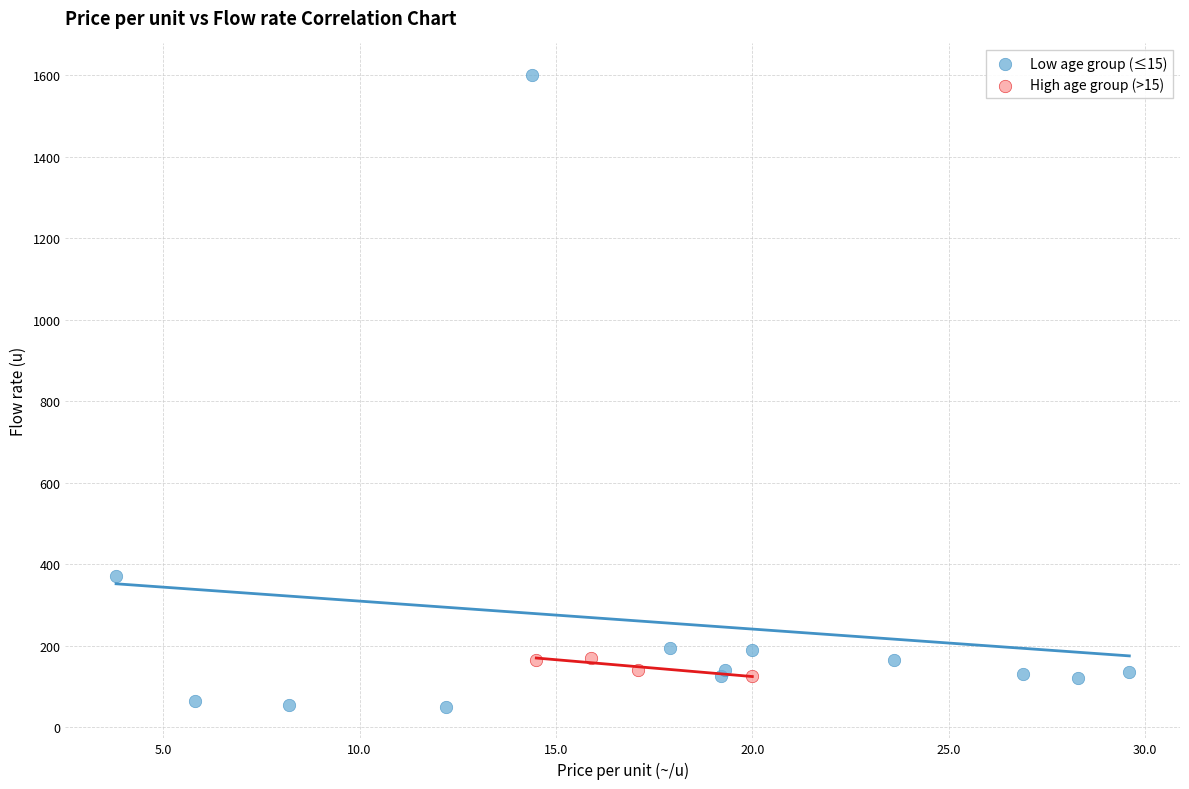

Which series contains the highest Y value?

Low age group (≤15)